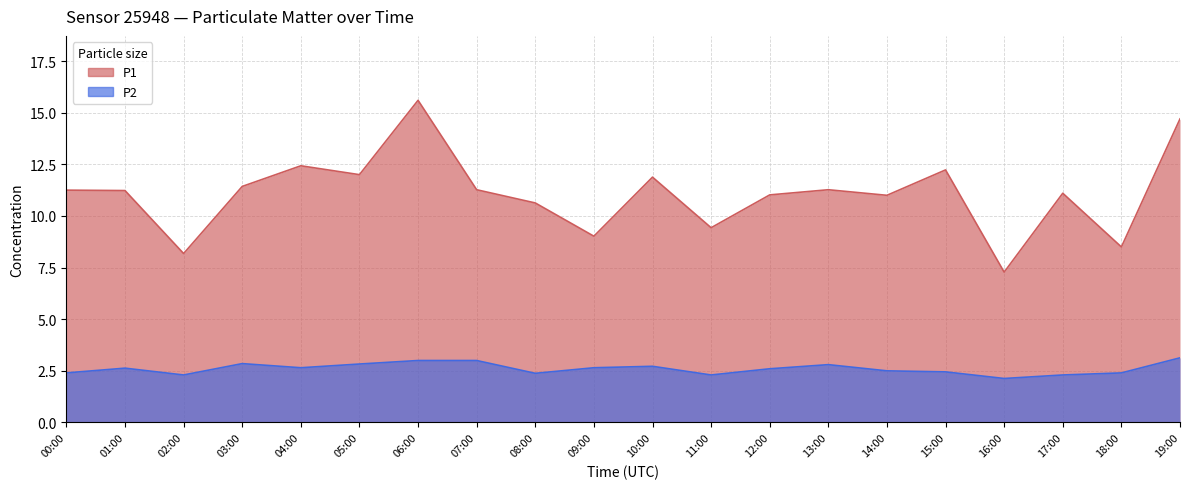

True or false: P2 and P1 cross at least once.

False